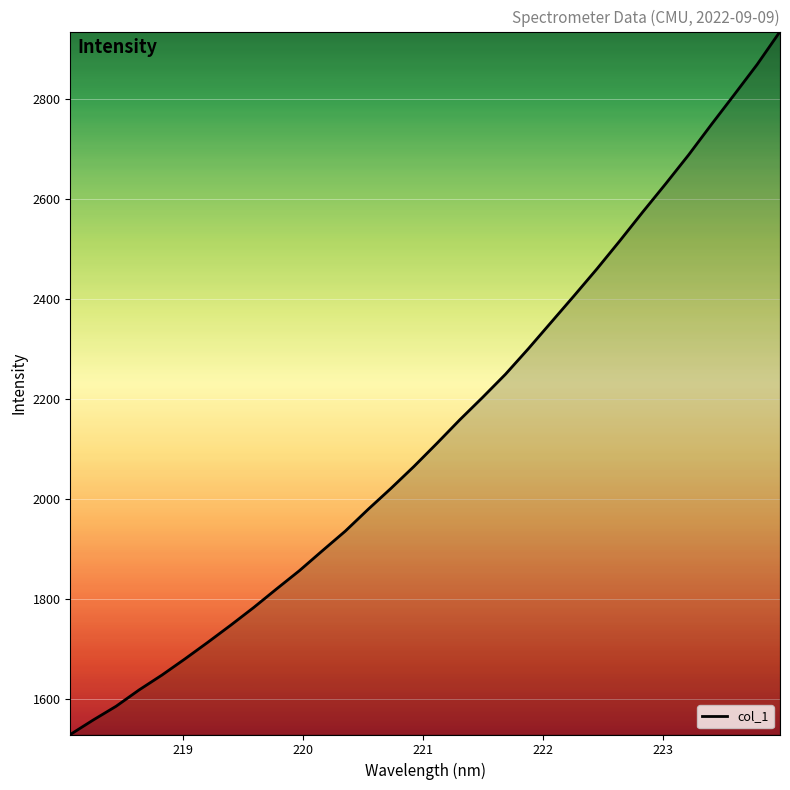

How many values are below 2110?

16